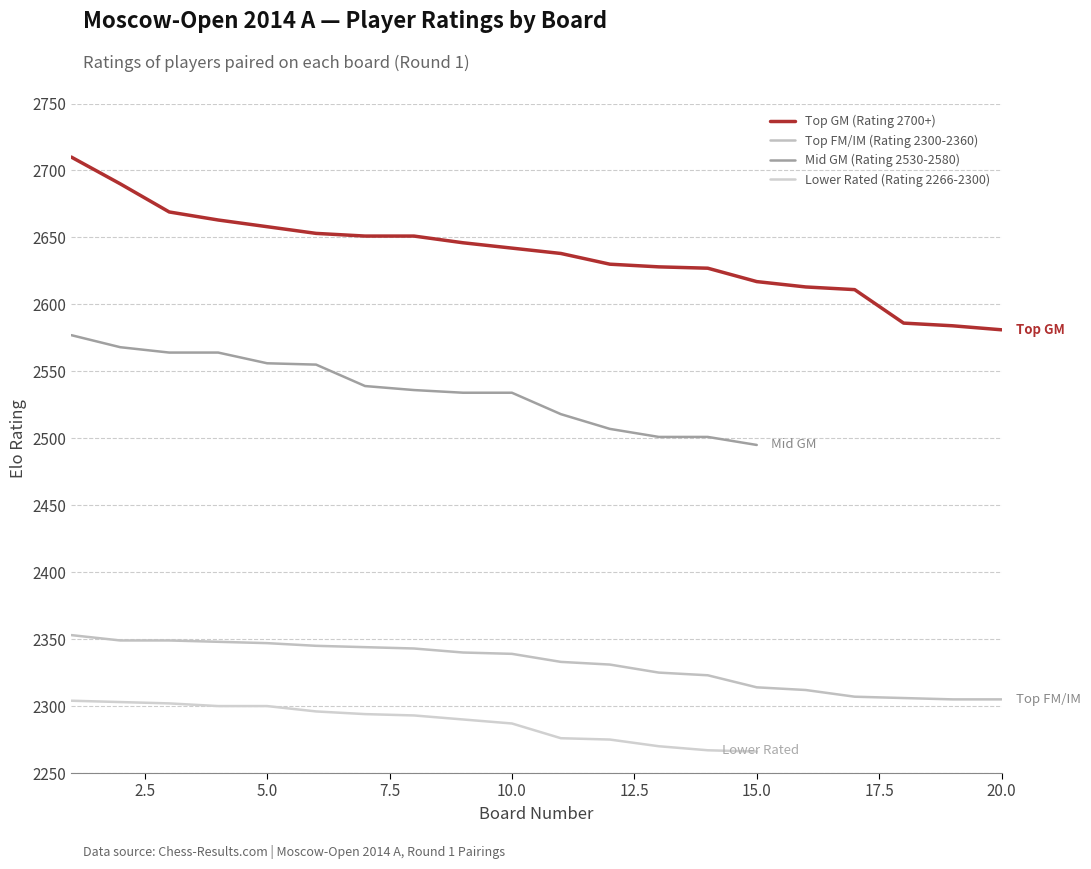

What is the minimum value for Top GM (Rating 2700+)?

2581